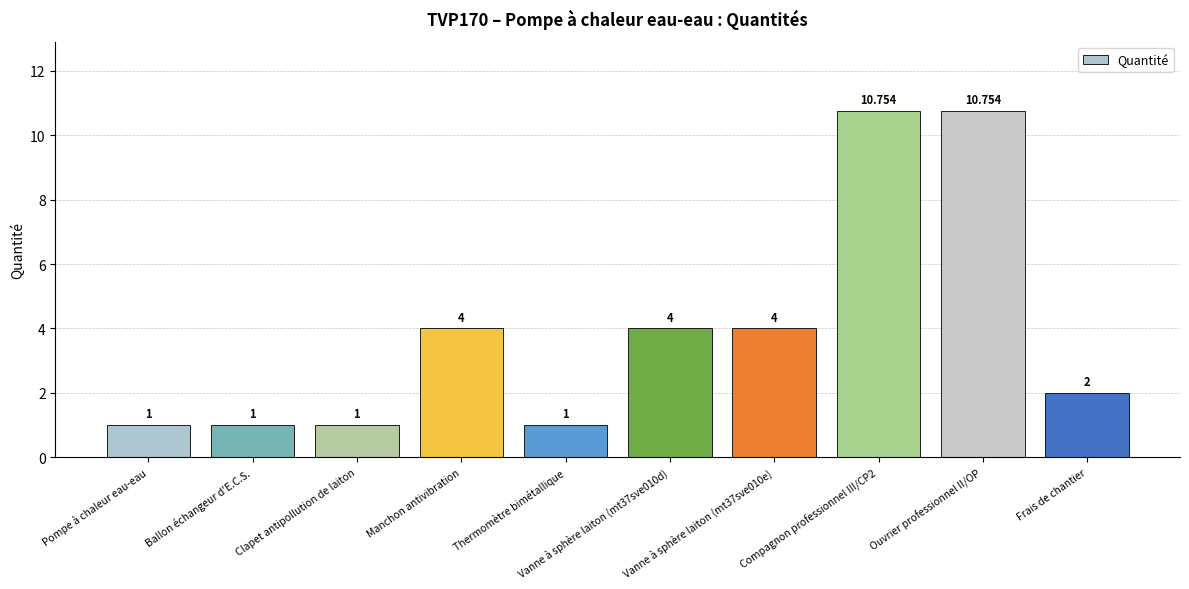

What position from the left is Compagnon professionnel III/CP2?

8